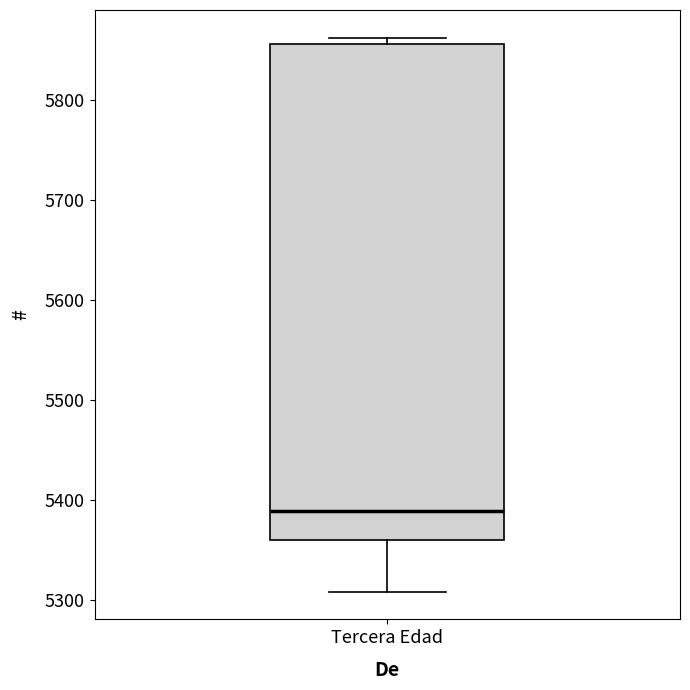

Where is the lower edge of the box for Tercera Edad on the y-axis? The values are not printed on the chart, so give them approximately, as read against the axis.

5360